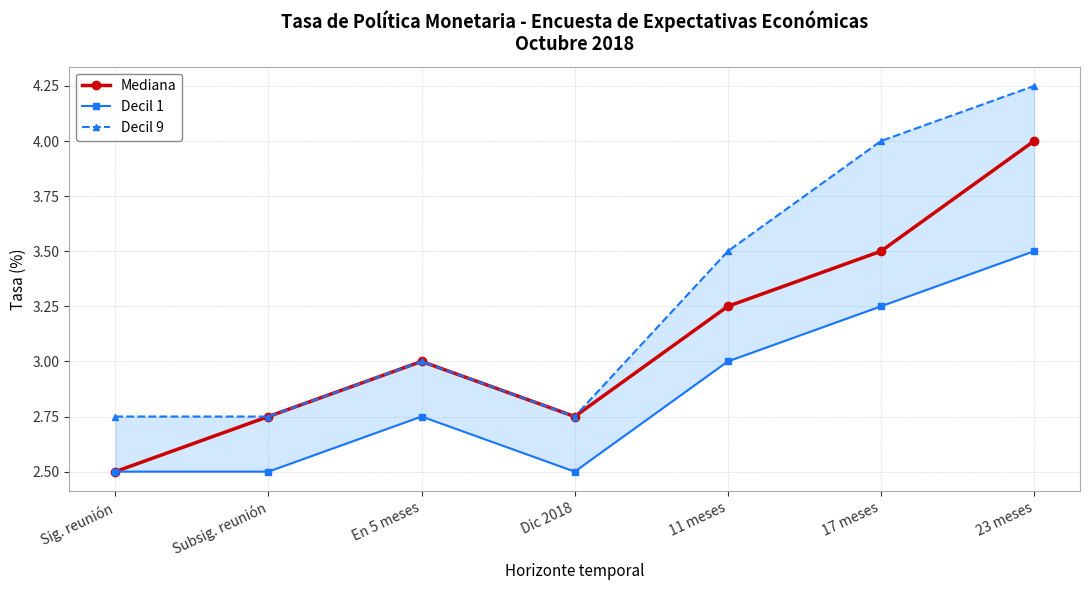

Is it true that Mediana equals 3.2 at 11 meses?

True